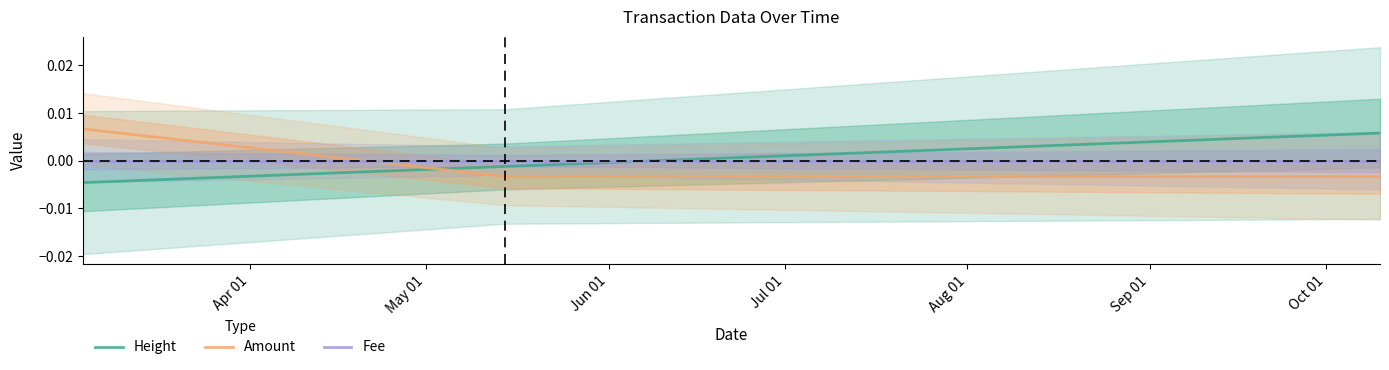

What is the label of the 1st point from the left?

Apr 01